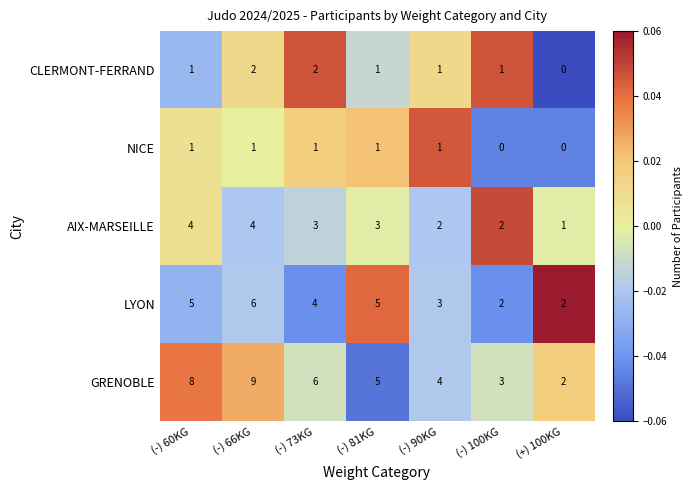

What is the approximate value of GRENOBLE at (-) 73KG?

6